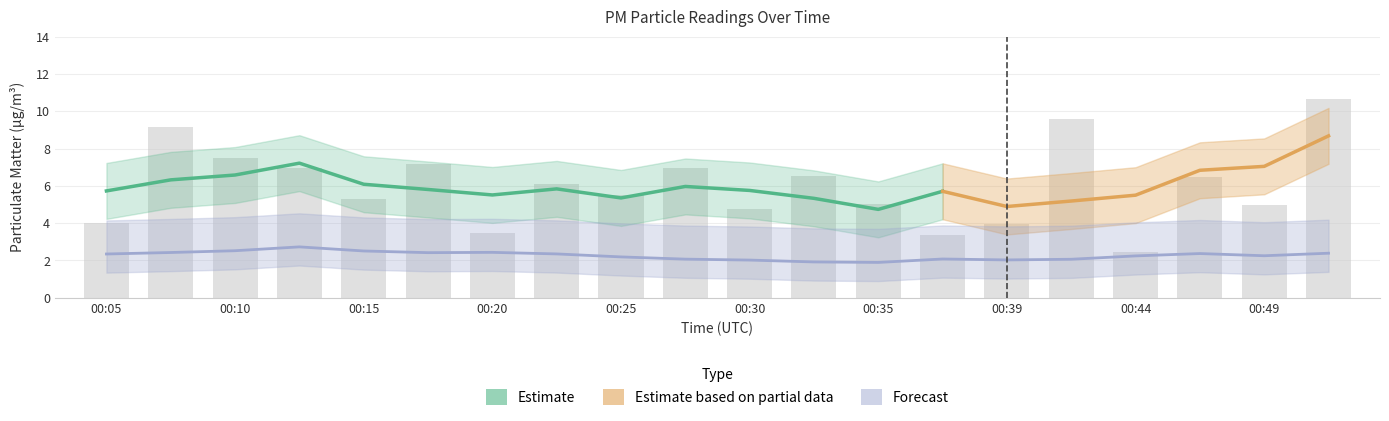

What is the value of the 9th bar from the left?

5.5